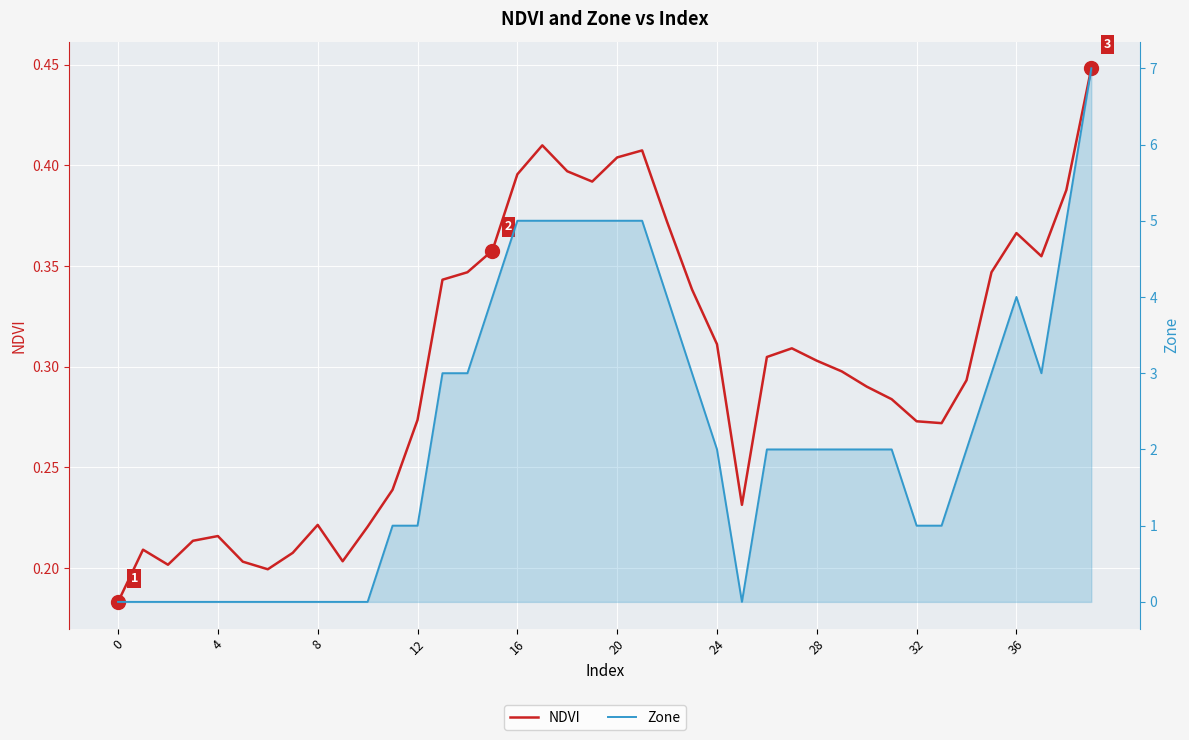

At which category is the sum across all series the highest?

39